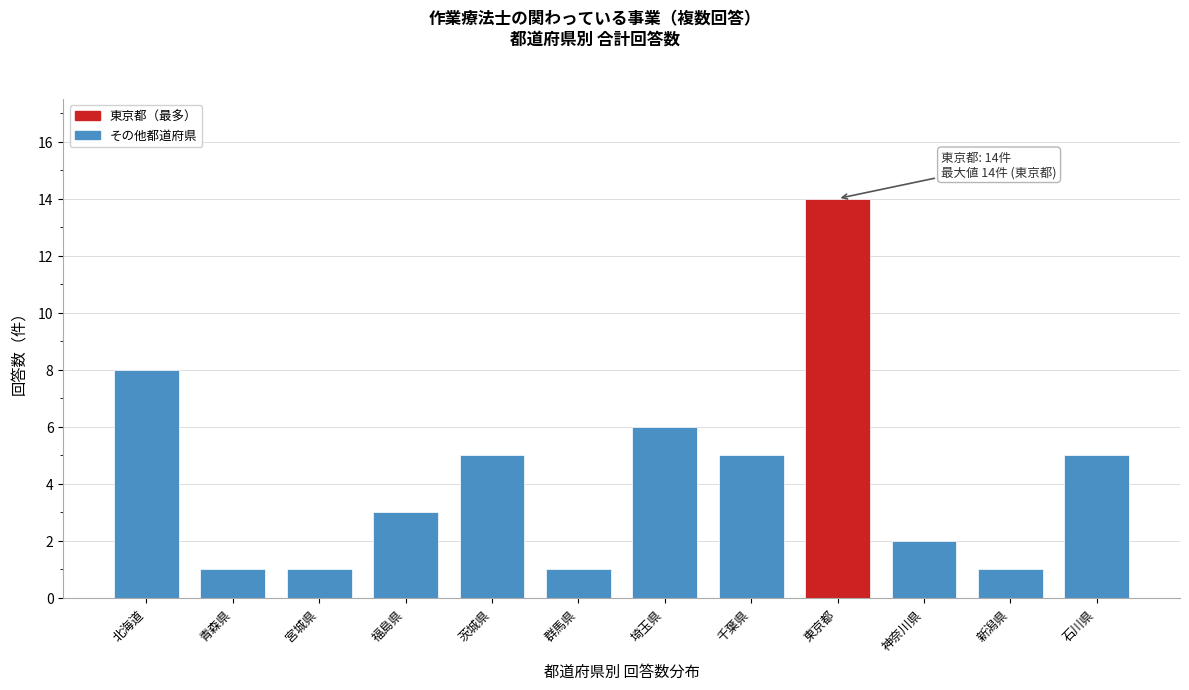

Reading left to right, list all the values displayed in this chart.

8	1	1	3	5	1	6	5	14	2	1	5